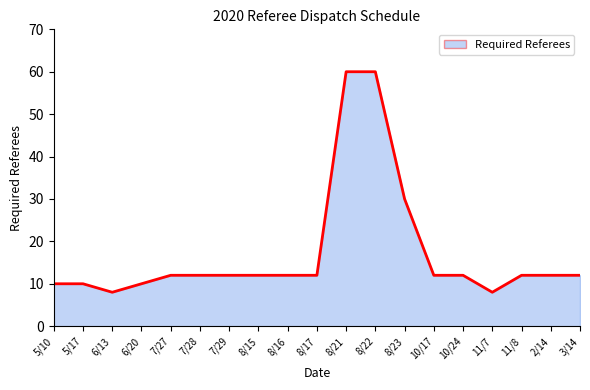

Is it true that the value at 7/27 is 12?

True